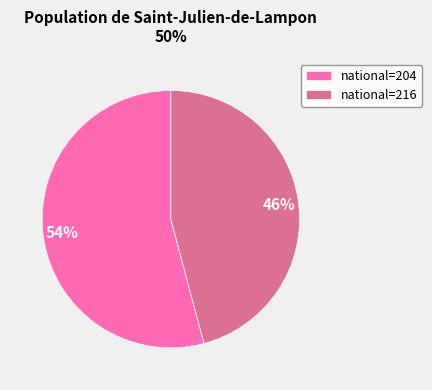

True or false: national=204 accounts for 66% of the total.

False